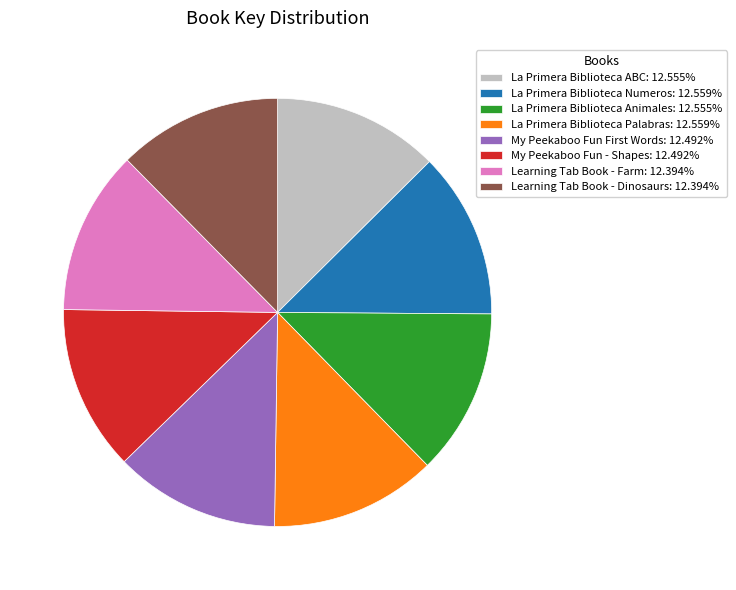

True or false: La Primera Biblioteca Palabras accounts for 1% of the total.

False